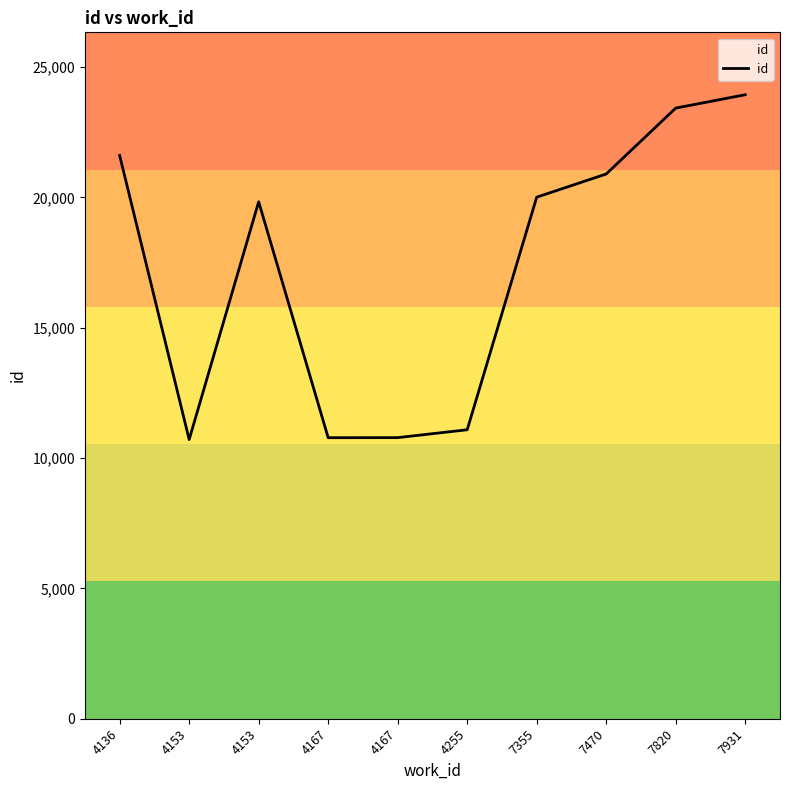

Does the chart display data point markers on the line(s)?

No